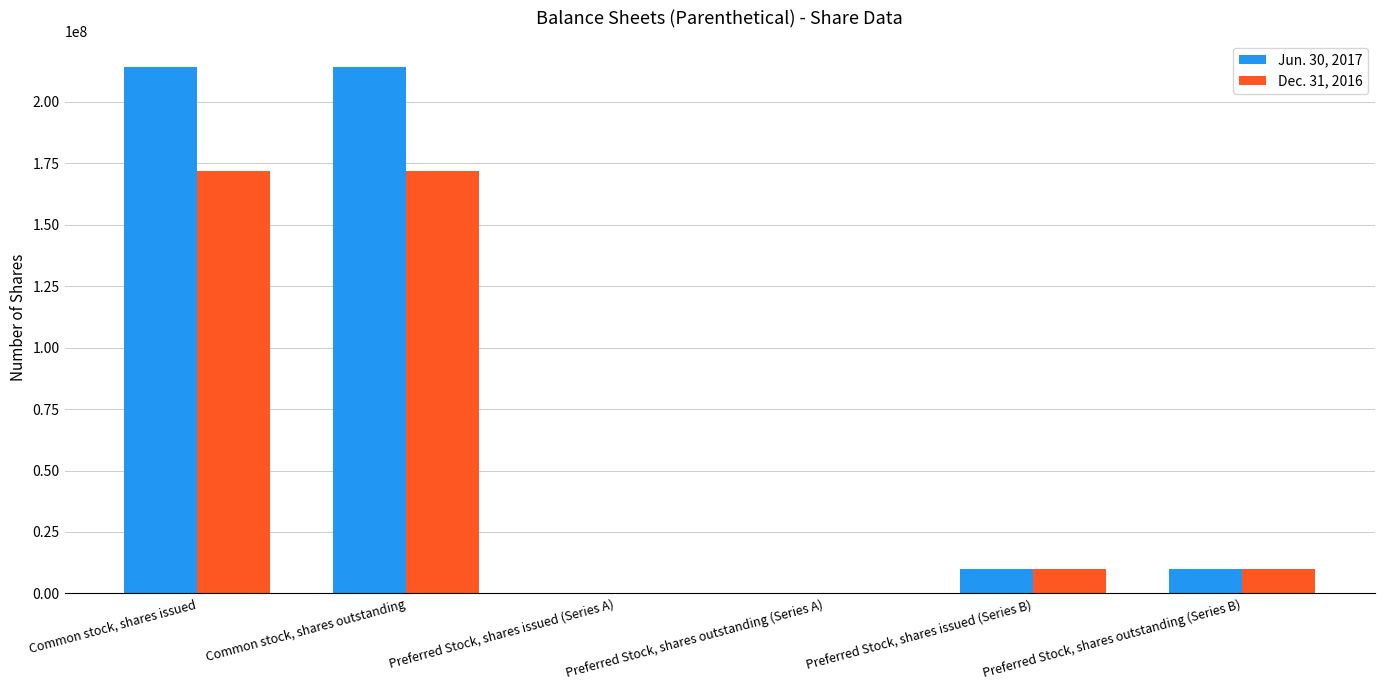

What is the greatest value displayed?

214043596